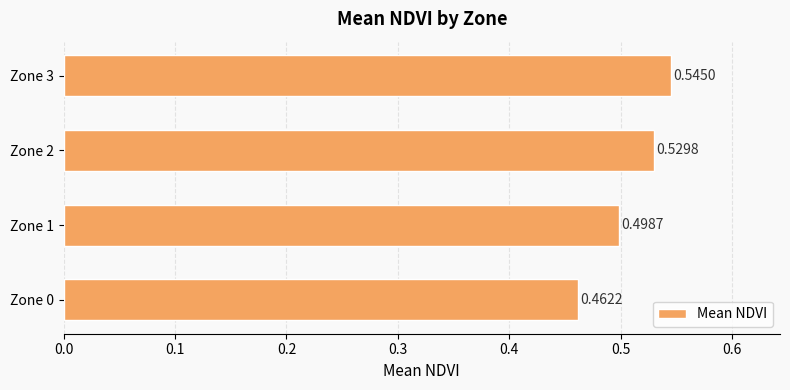

What is the sum of the values at Zone 3 and Zone 1?

1.0